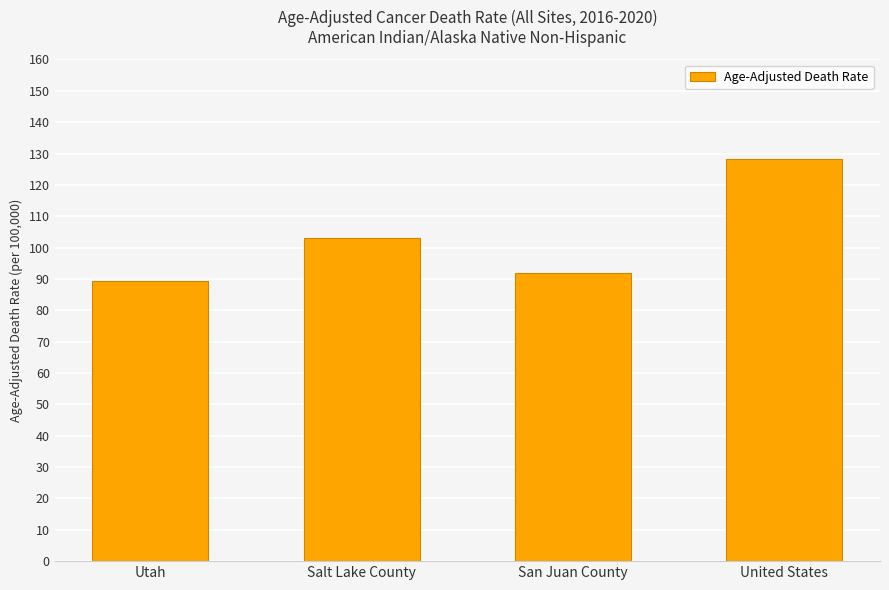

At which label is the value closest to 108?

Salt Lake County